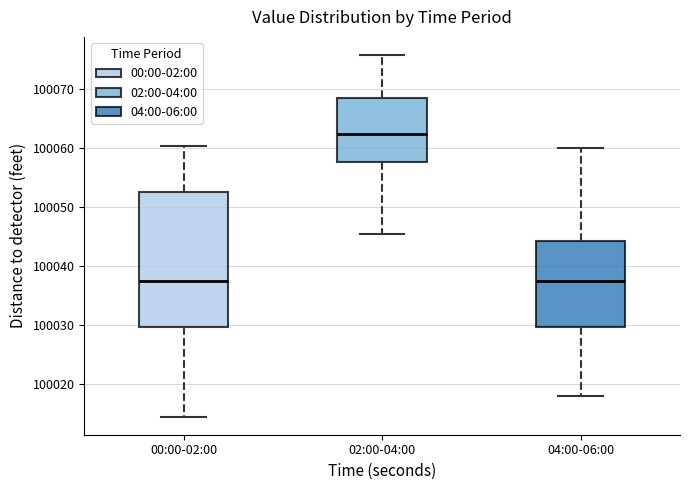

Which box is the tallest, from its lower edge to its upper edge?

00:00-02:00